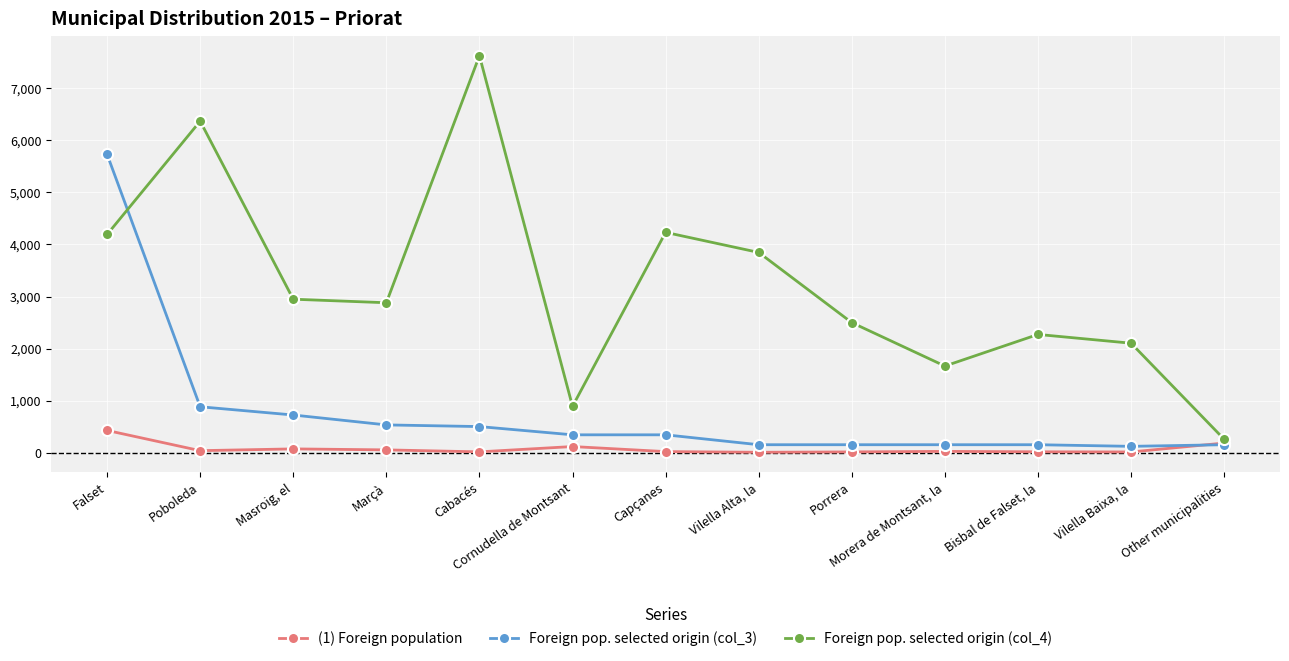

Is the value of Foreign pop. selected origin (col_4) at Bisbal de Falset, la greater than the value of (1) Foreign population at Falset?

Yes